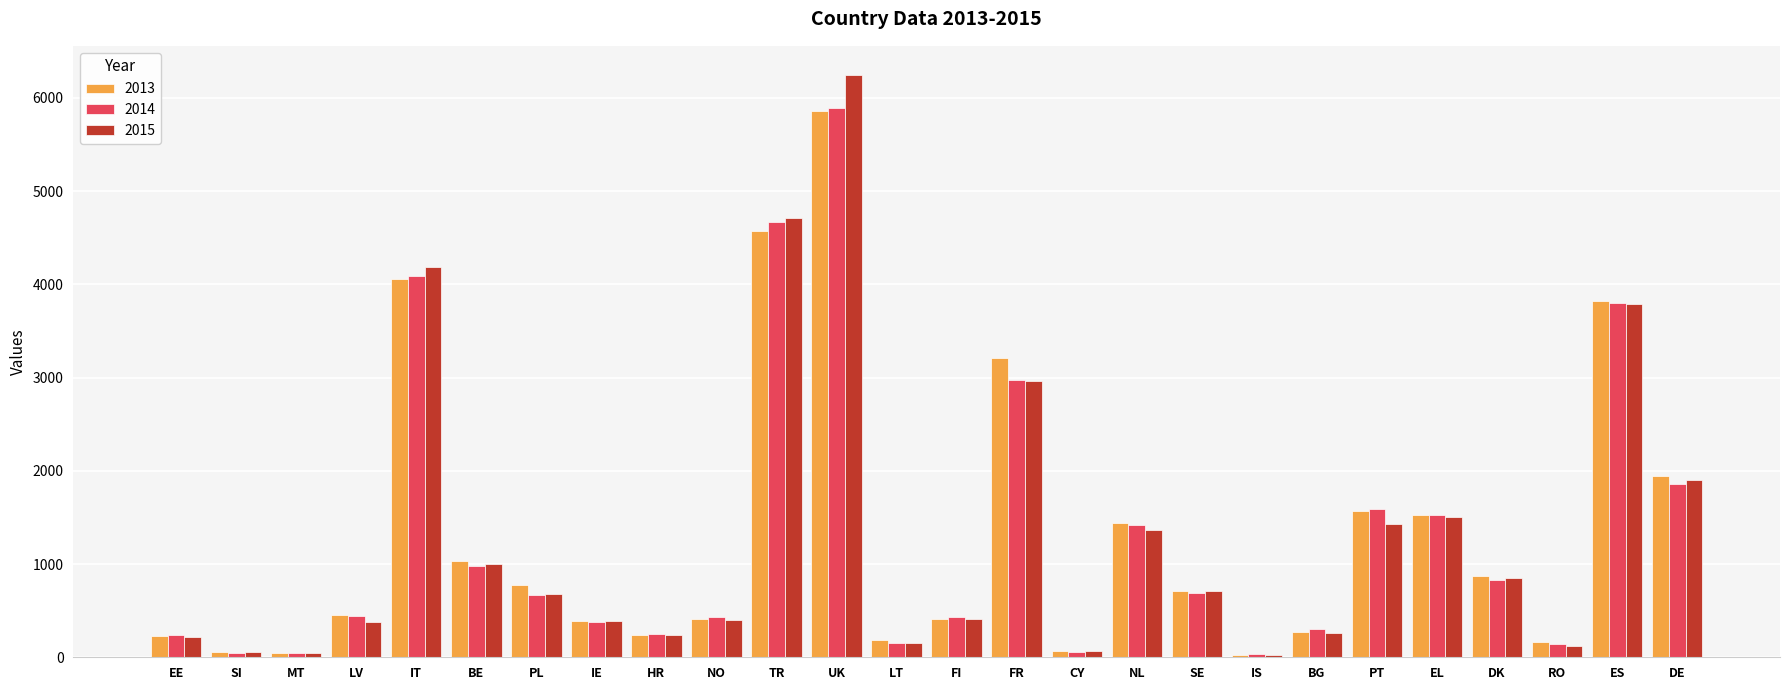

What is the approximate value of 2013 at PT, to the nearest 50?

1550